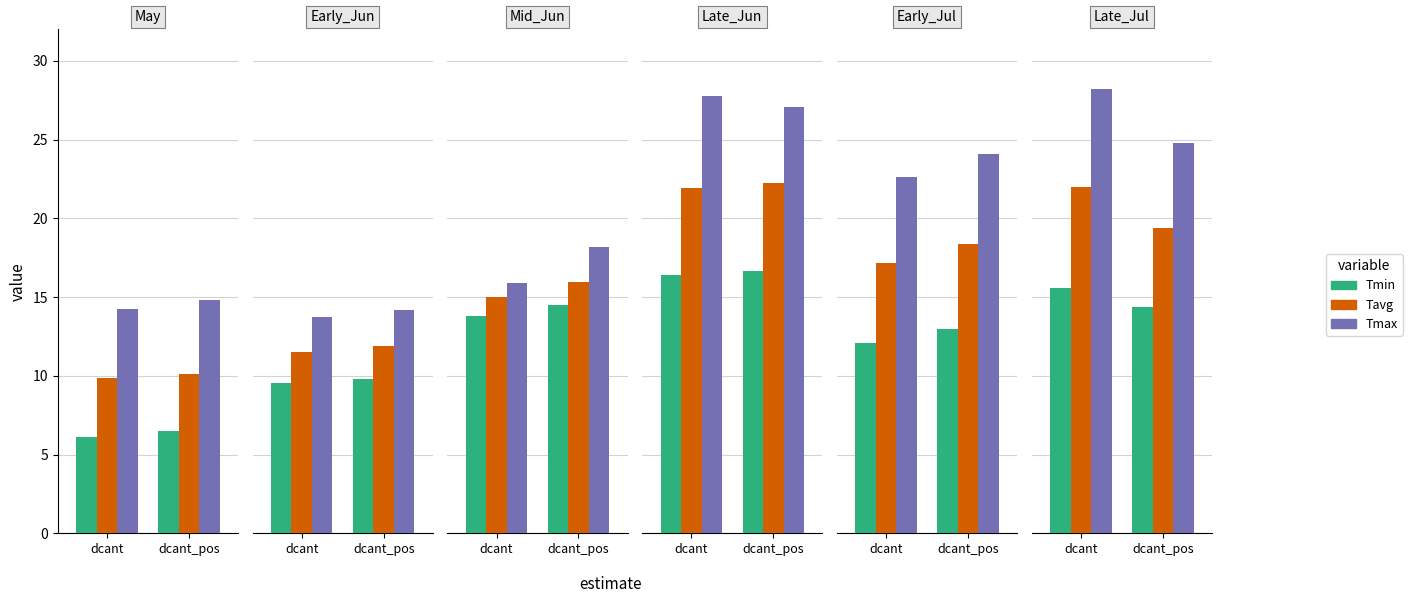

Count the number of data series in this chart.

3